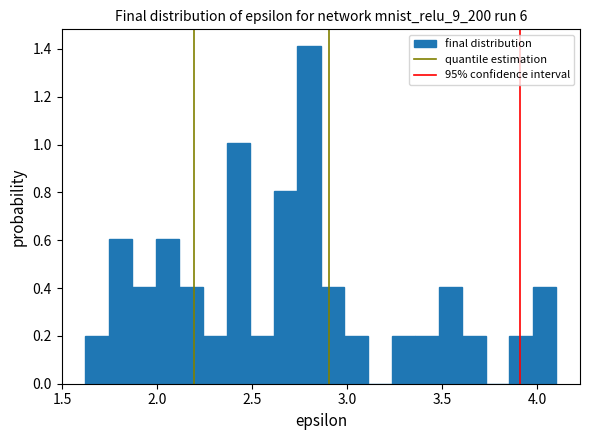

Around what value on the x-axis is the tallest bar? Give the approximate position of its centre, as read against the axis.

2.80